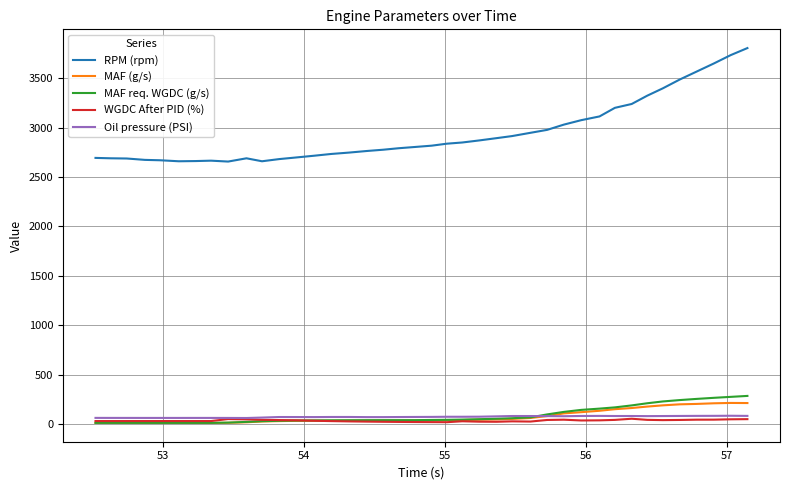

What is the greatest value displayed?

3806.0